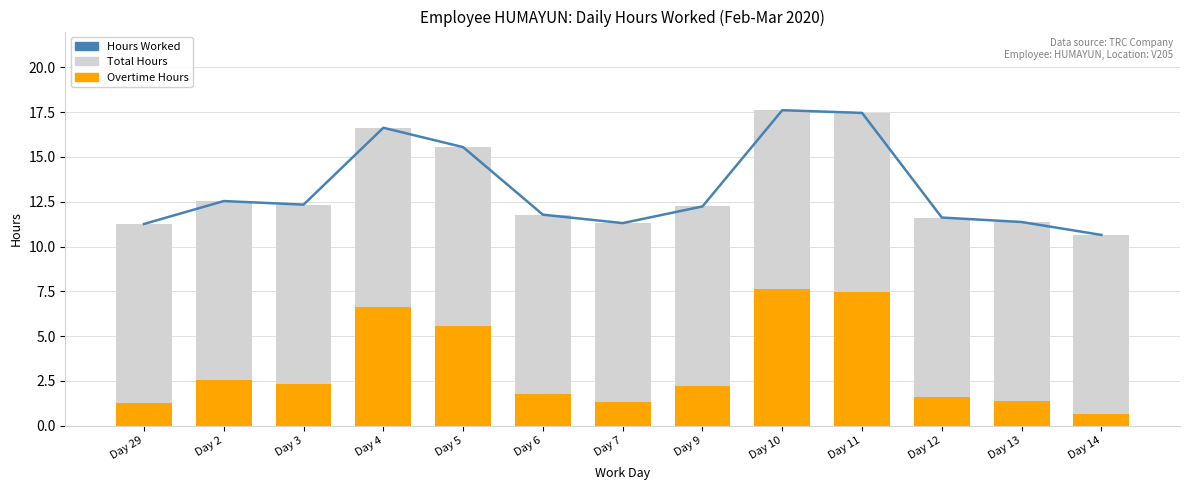

Which series changed the most between Day 6 and Day 13?

Hours Worked